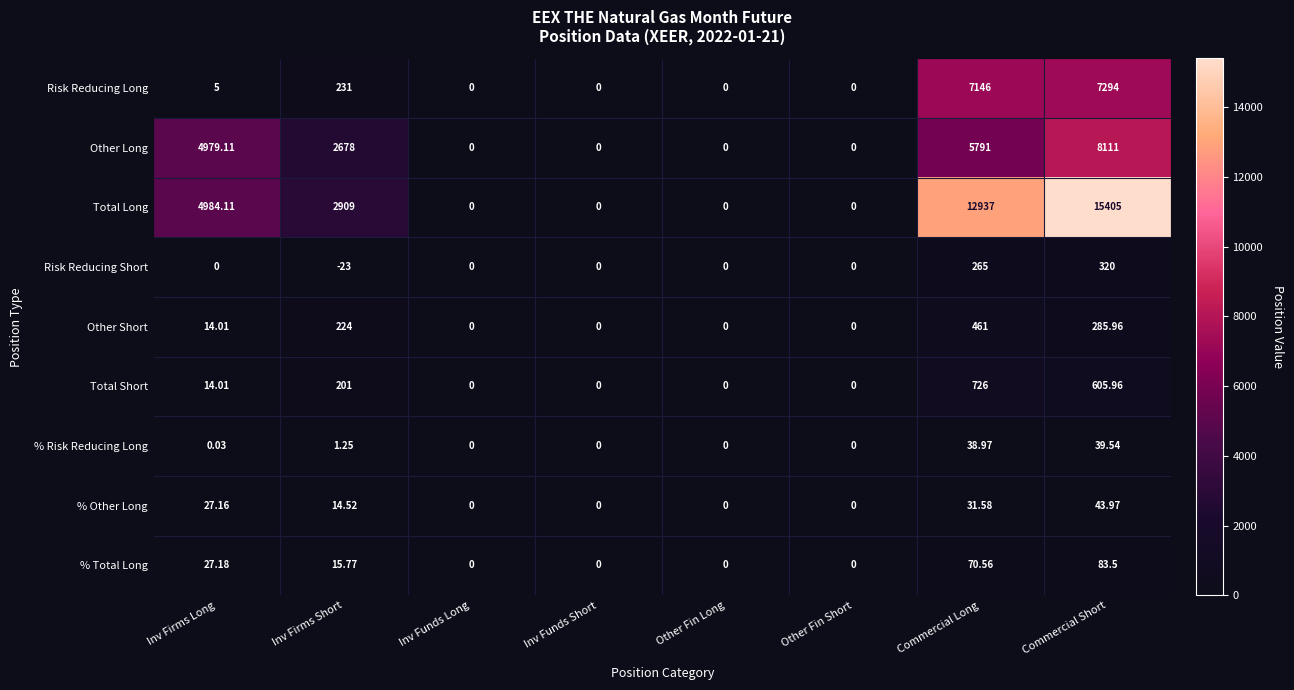

At which label does Other Short reach its peak?

Commercial Long